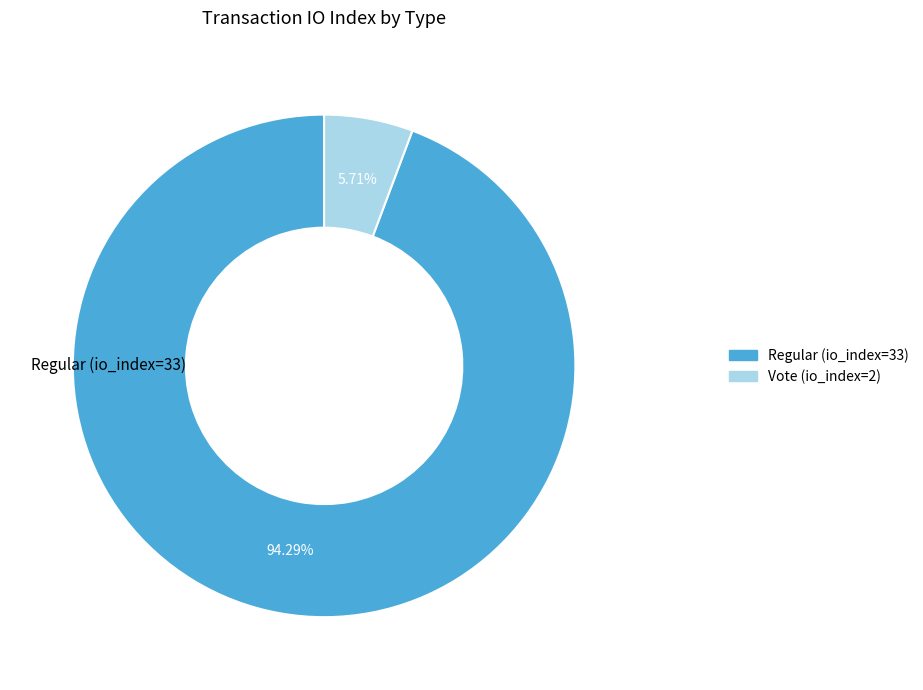

How many slices are in this pie chart?

2